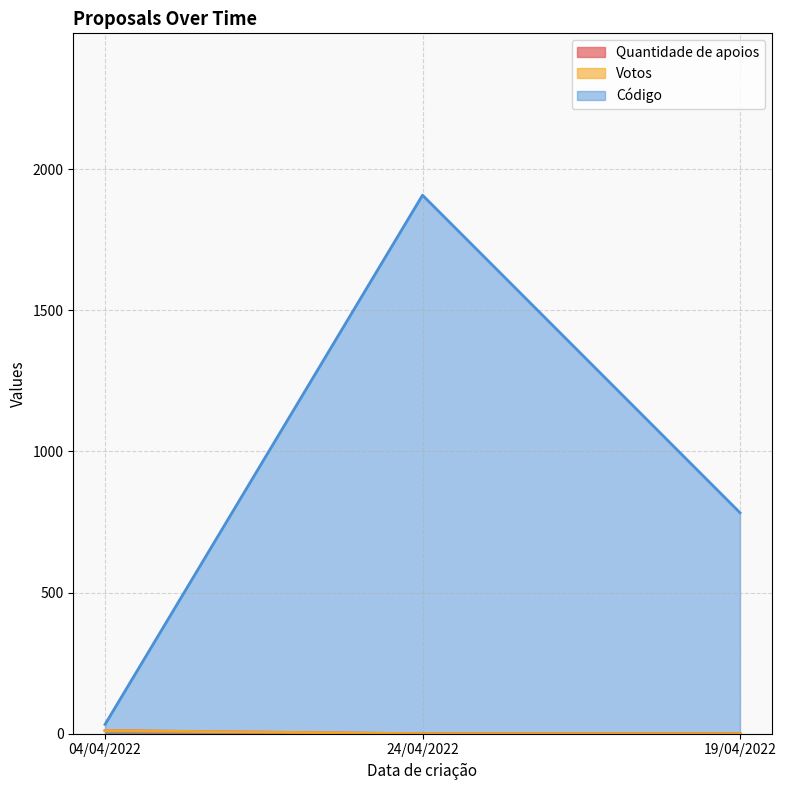

Reading right to left, transcribe all the data shown in this chart.

Quantidade de apoios: 0	0	11
Votos: 0	0	11
Código: 783	1908	33